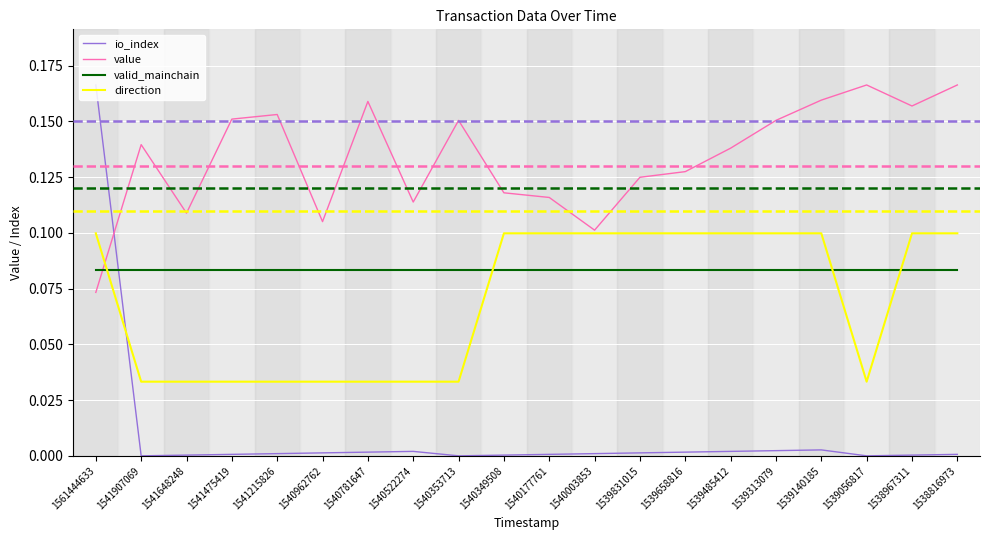

How many times do direction and io_index cross each other?

1